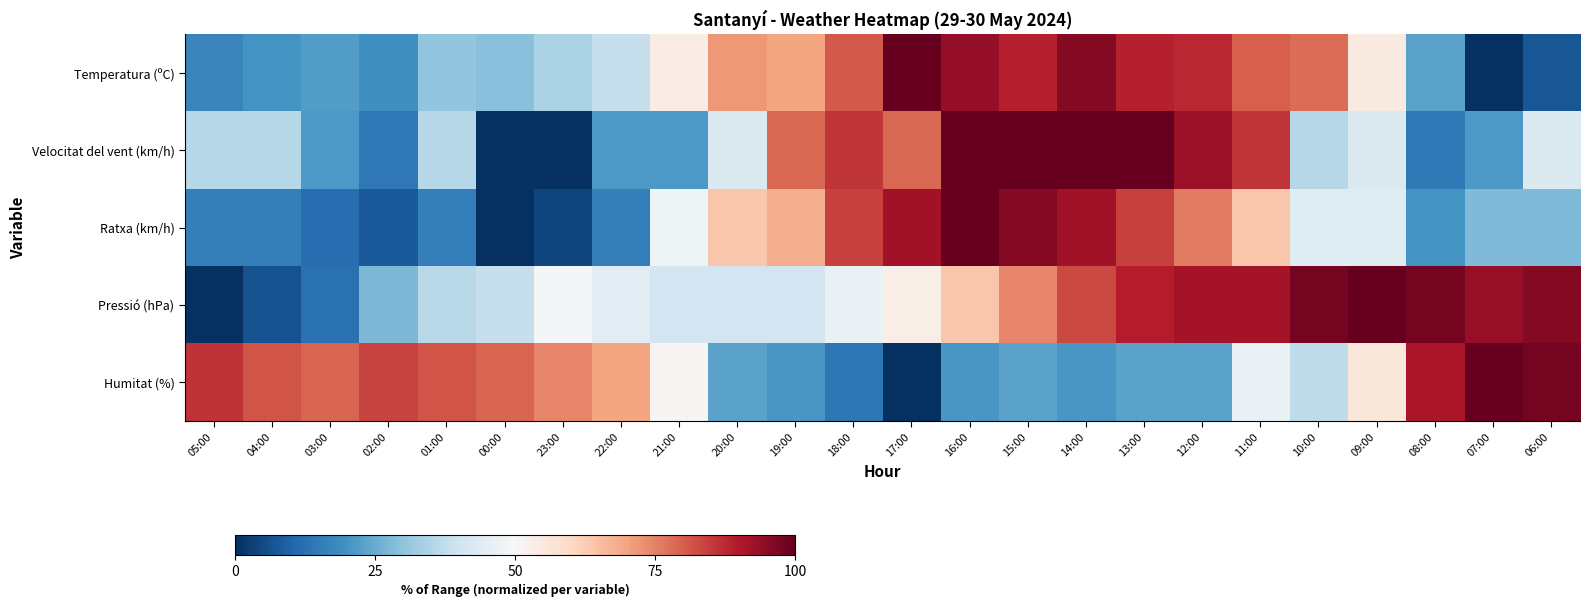

Reading left to right, what are all the values shown in this chart?

Temperatura (ºC): 05:00=17.2	04:00=20.2	03:00=22.2	02:00=19.2	01:00=30.3	00:00=29.3	23:00=34.3	22:00=38.4	21:00=53.5	20:00=71.7	19:00=69.7	18:00=80.8	17:00=100.0	16:00=93.9	15:00=88.9	14:00=96.0	13:00=88.9	12:00=87.9	11:00=79.8	10:00=77.8	09:00=54.5	08:00=23.2	07:00=0.0	06:00=7.1
Velocitat del vent (km/h): 05:00=35.7	04:00=35.7	03:00=21.4	02:00=14.3	01:00=35.7	00:00=0.0	23:00=0.0	22:00=21.4	21:00=21.4	20:00=42.9	19:00=78.6	18:00=85.7	17:00=78.6	16:00=100.0	15:00=100.0	14:00=100.0	13:00=100.0	12:00=92.9	11:00=85.7	10:00=35.7	09:00=42.9	08:00=14.3	07:00=21.4	06:00=42.9
Ratxa (km/h): 05:00=16.0	04:00=16.0	03:00=12.0	02:00=8.0	01:00=16.0	00:00=0.0	23:00=4.0	22:00=16.0	21:00=48.0	20:00=64.0	19:00=68.0	18:00=84.0	17:00=92.0	16:00=100.0	15:00=96.0	14:00=92.0	13:00=84.0	12:00=76.0	11:00=64.0	10:00=44.0	09:00=44.0	08:00=20.0	07:00=28.0	06:00=28.0
Pressió (hPa): 05:00=0.0	04:00=6.4	03:00=12.8	02:00=27.7	01:00=36.2	00:00=38.3	23:00=48.9	22:00=44.7	21:00=40.4	20:00=40.4	19:00=40.4	18:00=46.8	17:00=53.2	16:00=63.8	15:00=74.5	14:00=83.0	13:00=89.4	12:00=91.5	11:00=91.5	10:00=97.9	09:00=100.0	08:00=97.9	07:00=93.6	06:00=95.7
Humitat (%): 05:00=86.0	04:00=81.4	03:00=79.1	02:00=83.7	01:00=81.4	00:00=79.1	23:00=74.4	22:00=69.8	21:00=51.2	20:00=23.3	19:00=20.9	18:00=14.0	17:00=0.0	16:00=20.9	15:00=23.3	14:00=20.9	13:00=23.3	12:00=23.3	11:00=46.5	10:00=37.2	09:00=55.8	08:00=90.7	07:00=100.0	06:00=97.7